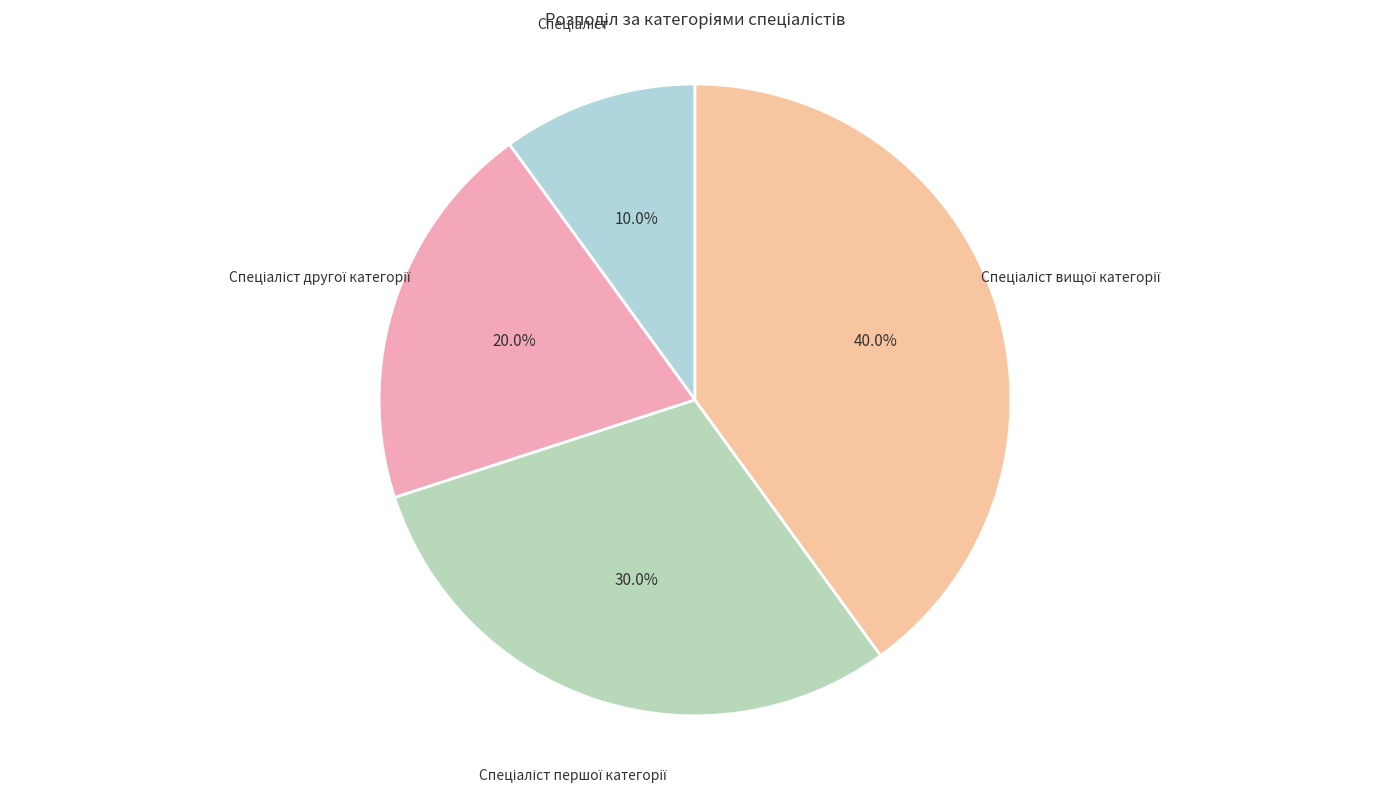

Is there a majority slice in this chart?

No